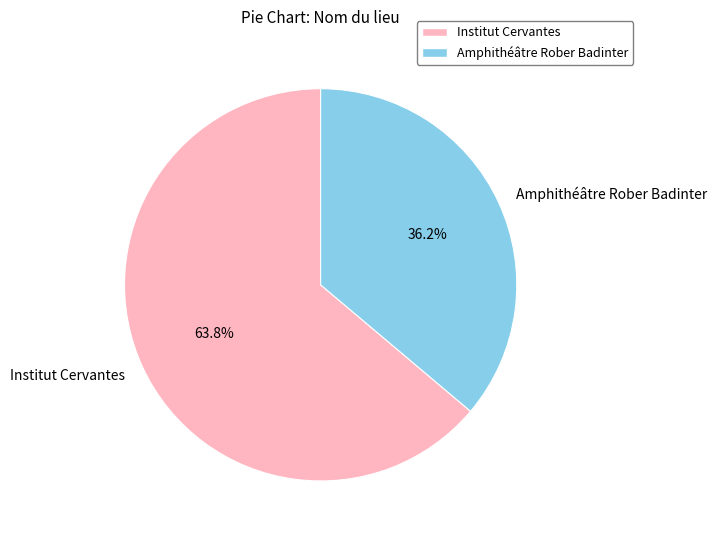

Which slice is the largest?

Institut Cervantes